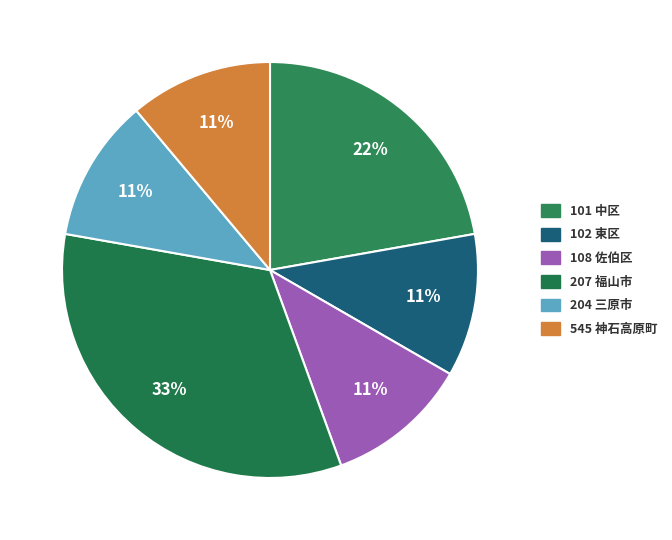

To the nearest percent, what is the difference between the 101 中区 and 204 三原市 slice percentages?

11%